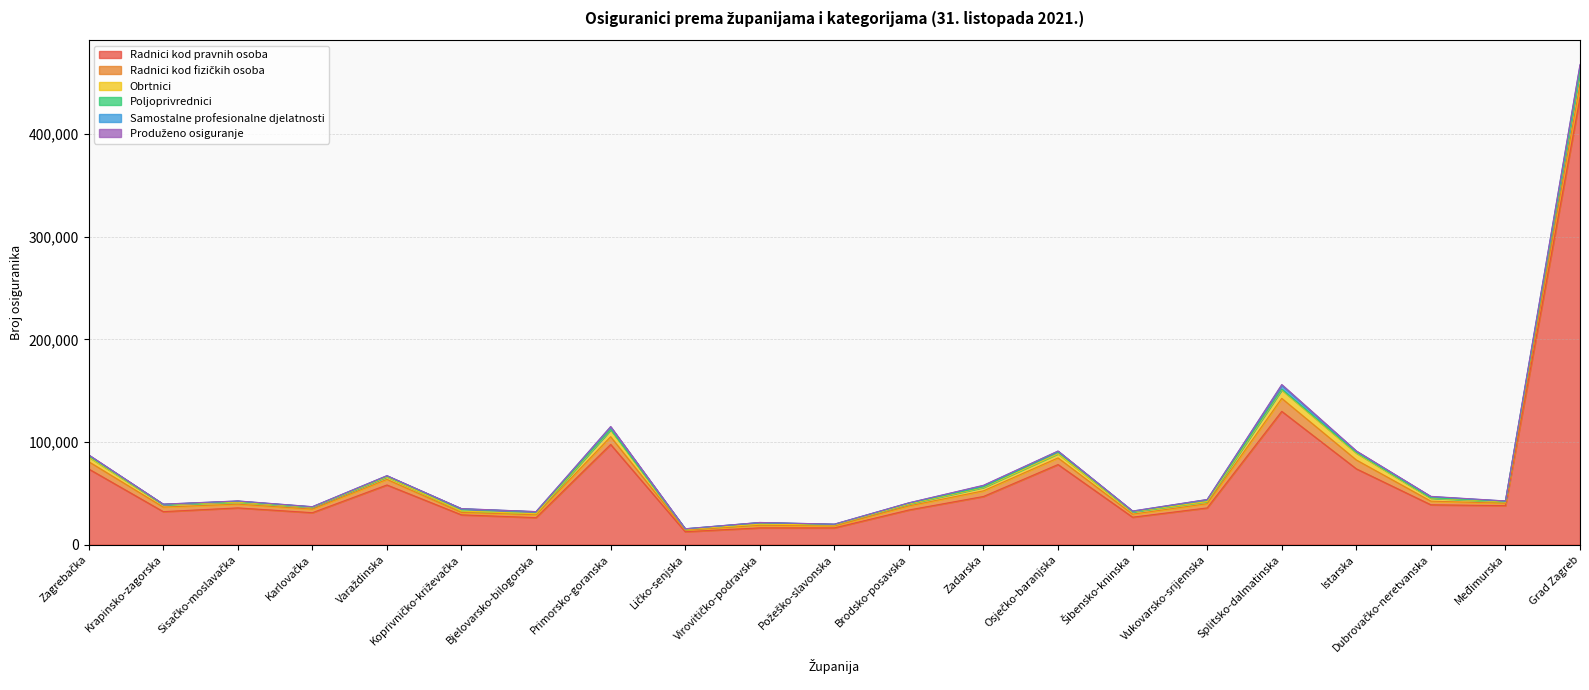

Reading left to right, list all the values displayed in this chart.

Radnici kod pravnih osoba: Zagrebačka=73805	Krapinsko-zagorska=32180	Sisačko-moslavačka=35826	Karlovačka=31158	Varaždinska=58171	Koprivničko-križevačka=29048	Bjelovarsko-bilogorska=26342	Primorsko-goranska=97666	Ličko-senjska=12626	Virovitičko-podravska=16374	Požeško-slavonska=16343	Brodsko-posavska=33790	Zadarska=46963	Osječko-baranjska=78079	Šibensko-kninska=26764	Vukovarsko-srijemska=35813	Splitsko-dalmatinska=129936	Istarska=73929	Dubrovačko-neretvanska=38845	Međimurska=38049	Grad Zagreb=435908
Radnici kod fizičkih osoba: Zagrebačka=7097	Krapinsko-zagorska=4475	Sisačko-moslavačka=3642	Karlovačka=3477	Varaždinska=5458	Koprivničko-križevačka=2361	Bjelovarsko-bilogorska=2776	Primorsko-goranska=7544	Ličko-senjska=1511	Virovitičko-podravska=2549	Požeško-slavonska=1935	Brodsko-posavska=3972	Zadarska=5501	Osječko-baranjska=6469	Šibensko-kninska=2957	Vukovarsko-srijemska=4131	Splitsko-dalmatinska=12641	Istarska=8624	Dubrovačko-neretvanska=3551	Međimurska=2309	Grad Zagreb=12736
Obrtnici: Zagrebačka=4620	Krapinsko-zagorska=2298	Sisačko-moslavačka=1914	Karlovačka=1637	Varaždinska=2446	Koprivničko-križevačka=1347	Bjelovarsko-bilogorska=1033	Primorsko-goranska=6799	Ličko-senjska=776	Virovitičko-podravska=981	Požeško-slavonska=904	Brodsko-posavska=1885	Zadarska=3247	Osječko-baranjska=4020	Šibensko-kninska=2253	Vukovarsko-srijemska=2033	Splitsko-dalmatinska=8246	Istarska=6737	Dubrovačko-neretvanska=2872	Međimurska=1198	Grad Zagreb=13626
Poljoprivrednici: Zagrebačka=1144	Krapinsko-zagorska=265	Sisačko-moslavačka=850	Karlovačka=416	Varaždinska=708	Koprivničko-križevačka=2038	Bjelovarsko-bilogorska=1750	Primorsko-goranska=290	Ličko-senjska=466	Virovitičko-podravska=1551	Požeško-slavonska=555	Brodsko-posavska=821	Zadarska=642	Osječko-baranjska=1890	Šibensko-kninska=298	Vukovarsko-srijemska=1688	Splitsko-dalmatinska=757	Istarska=752	Dubrovačko-neretvanska=448	Međimurska=789	Grad Zagreb=491
Samostalne profesionalne djelatnosti: Zagrebačka=606	Krapinsko-zagorska=212	Sisačko-moslavačka=296	Karlovačka=261	Varaždinska=368	Koprivničko-križevačka=253	Bjelovarsko-bilogorska=266	Primorsko-goranska=2382	Ličko-senjska=76	Virovitičko-podravska=129	Požeško-slavonska=207	Brodsko-posavska=252	Zadarska=1217	Osječko-baranjska=652	Šibensko-kninska=436	Vukovarsko-srijemska=279	Splitsko-dalmatinska=3778	Istarska=915	Dubrovačko-neretvanska=1091	Međimurska=189	Grad Zagreb=4357
Produženo osiguranje: Zagrebačka=286	Krapinsko-zagorska=94	Sisačko-moslavačka=100	Karlovačka=88	Varaždinska=131	Koprivničko-križevačka=84	Bjelovarsko-bilogorska=70	Primorsko-goranska=495	Ličko-senjska=66	Virovitičko-podravska=55	Požeško-slavonska=55	Brodsko-posavska=70	Zadarska=330	Osječko-baranjska=170	Šibensko-kninska=81	Vukovarsko-srijemska=90	Splitsko-dalmatinska=759	Istarska=458	Dubrovačko-neretvanska=265	Međimurska=73	Grad Zagreb=915